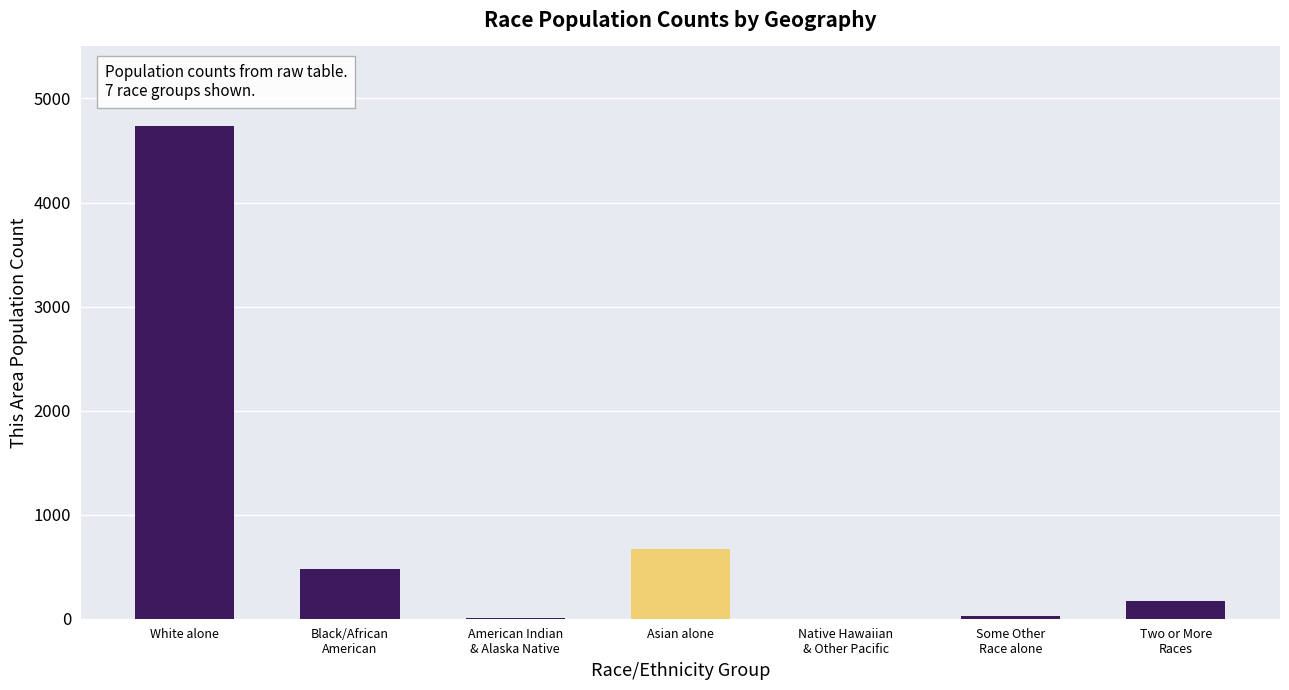

Are the bars horizontal?

No